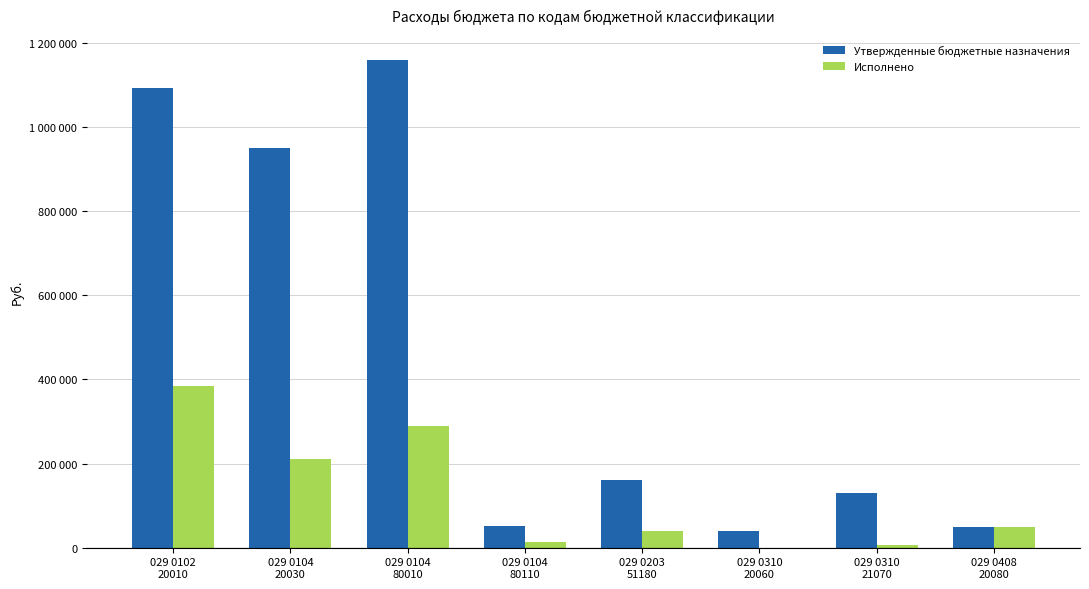

Which series has the largest total across all categories?

Утвержденные бюджетные назначения